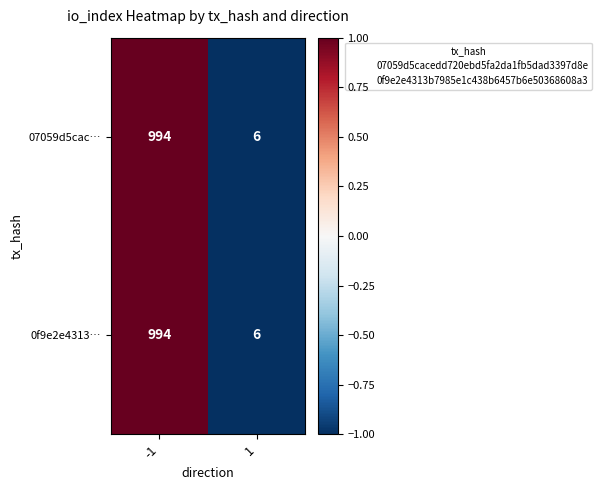

Reading left to right, extract all data points from this chart.

07059d5cac…: 994	6
0f9e2e4313…: 994	6